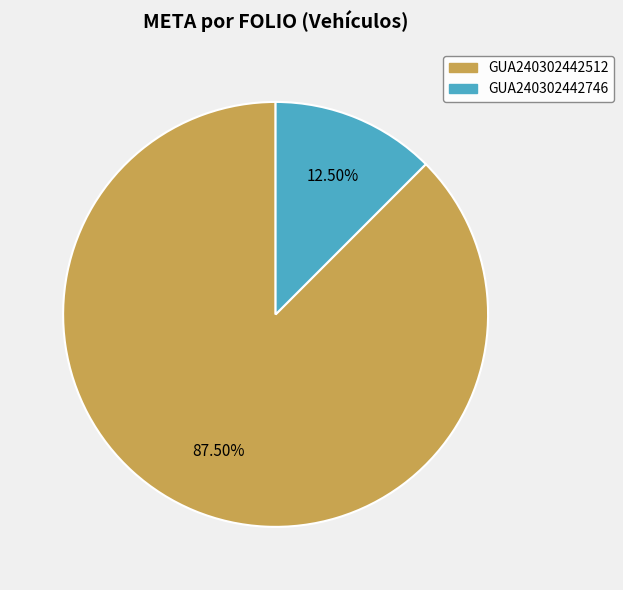

What is the ratio of the value at GUA240302442512 to the value at GUA240302442746?

7.0